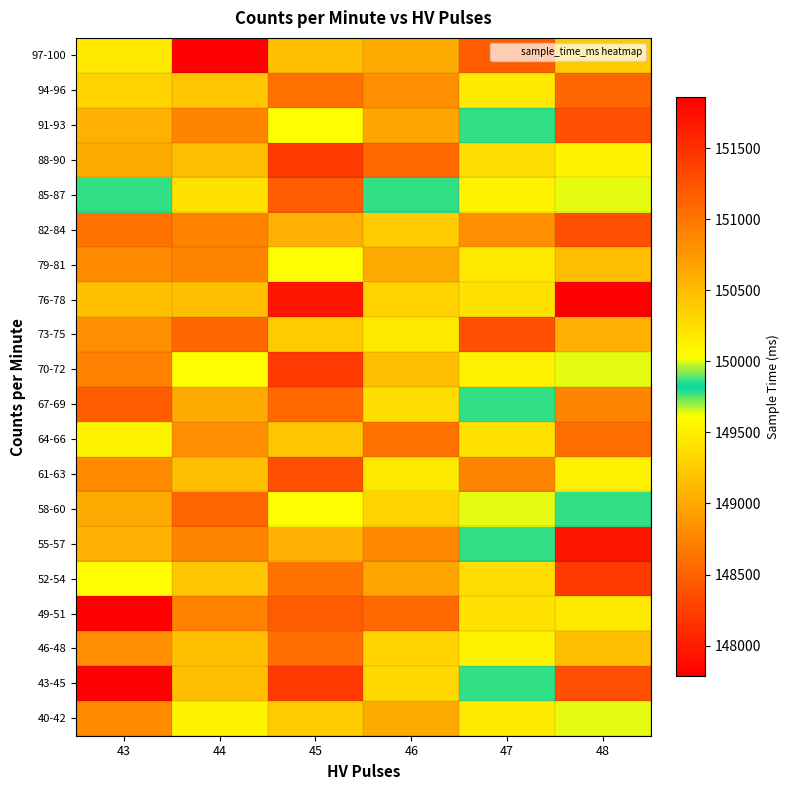

What is the spread (max minus min) of values at 43?

4072